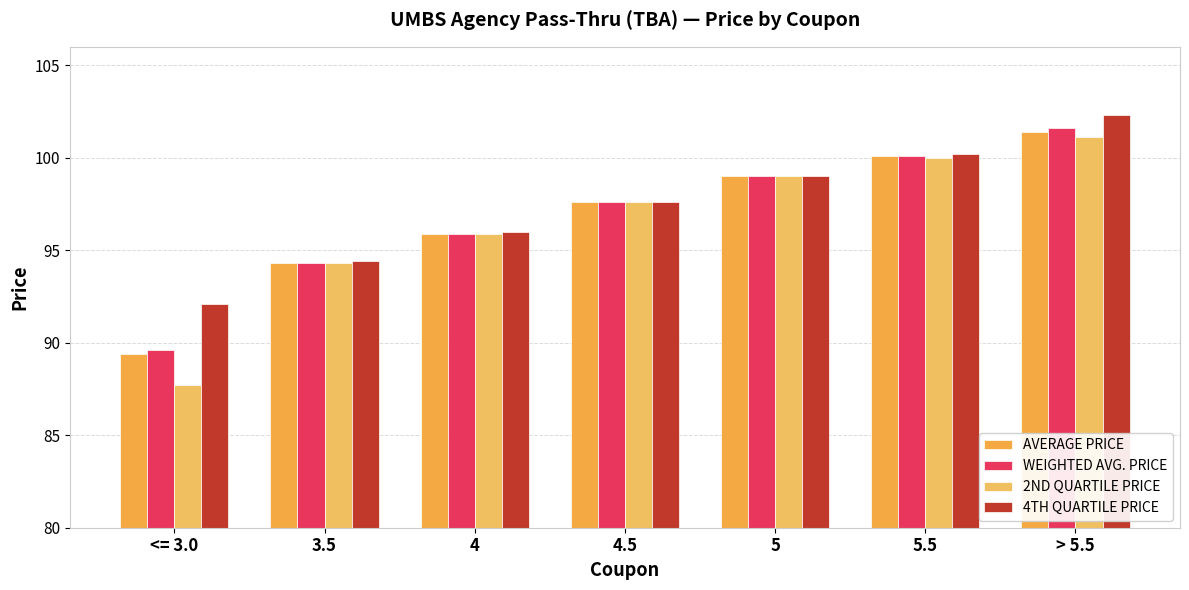

List the series in order of their peak value, highest first.

4TH QUARTILE PRICE, WEIGHTED AVG. PRICE, AVERAGE PRICE, 2ND QUARTILE PRICE